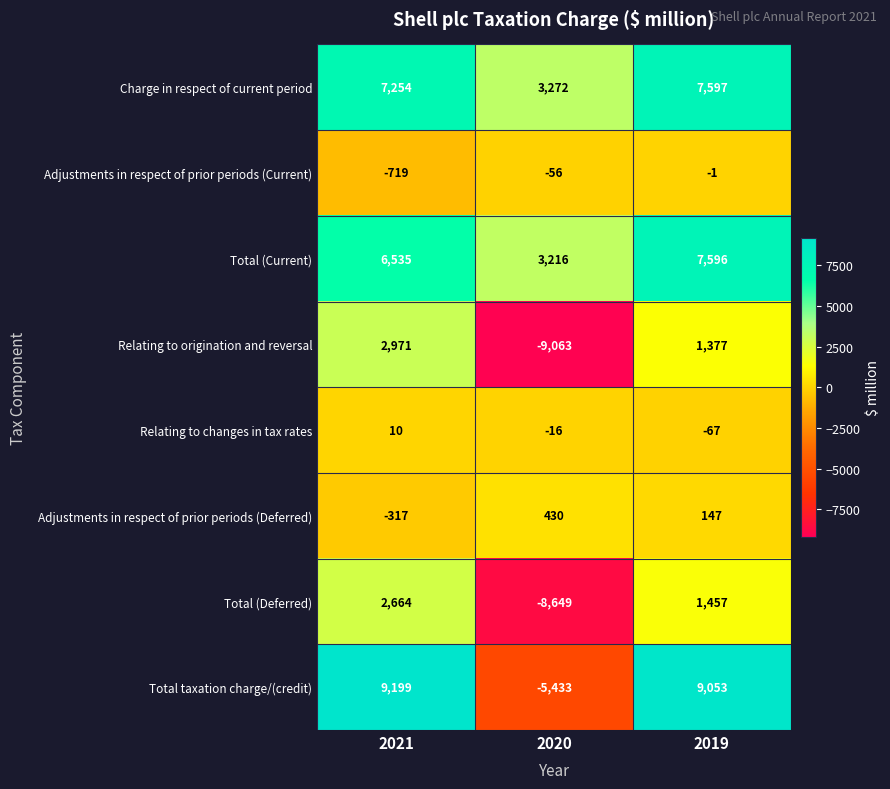

Rank the series by their maximum value, from highest to lowest.

Total taxation charge/(credit), Charge in respect of current period, Total (Current), Relating to origination and reversal, Total (Deferred), Adjustments in respect of prior periods (Deferred), Relating to changes in tax rates, Adjustments in respect of prior periods (Current)